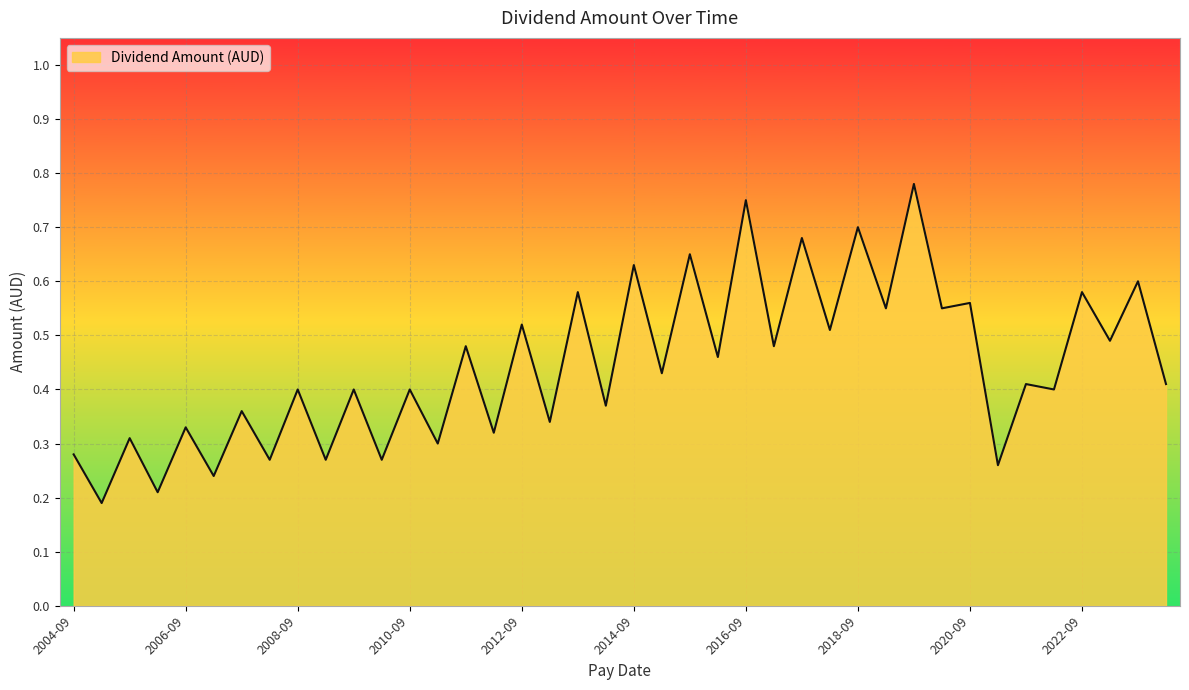

The chart shows a value of 0.7 at 2018-09. True or false?

True